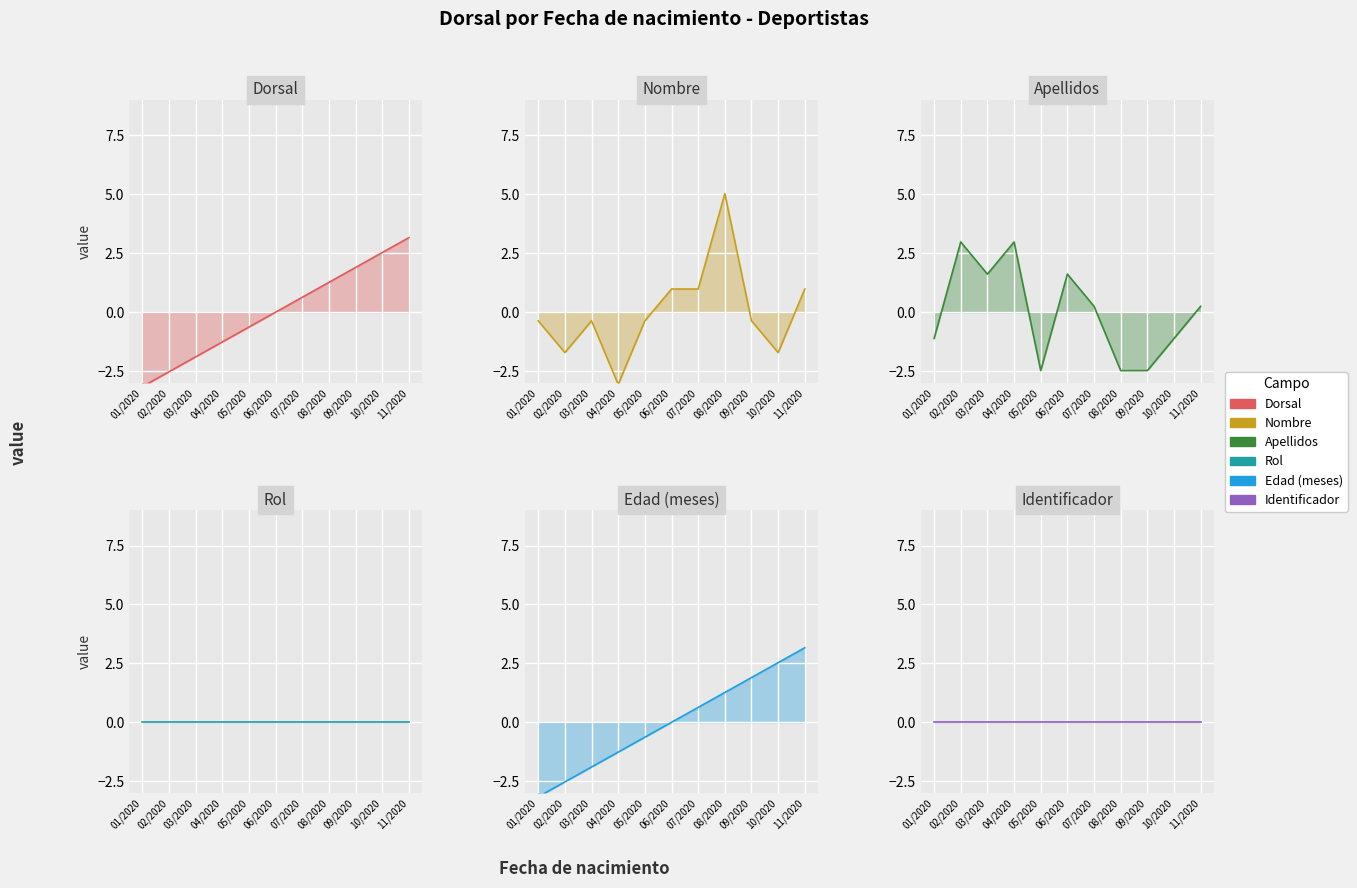

What is the label of the 8th point from the right?

04/2020